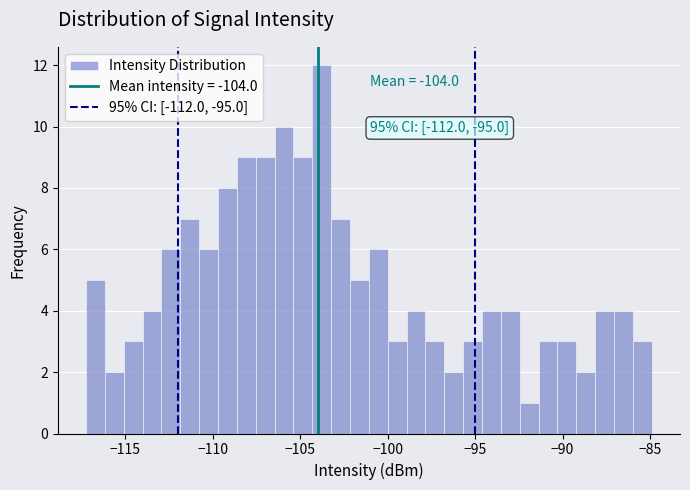

Read against the x-axis, roughly where is the centre of the tallest bar?

-104.0